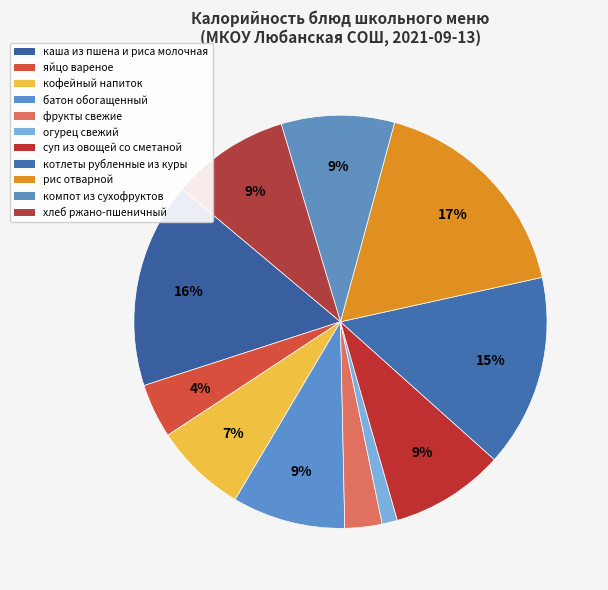

Does any single category account for the majority?

No